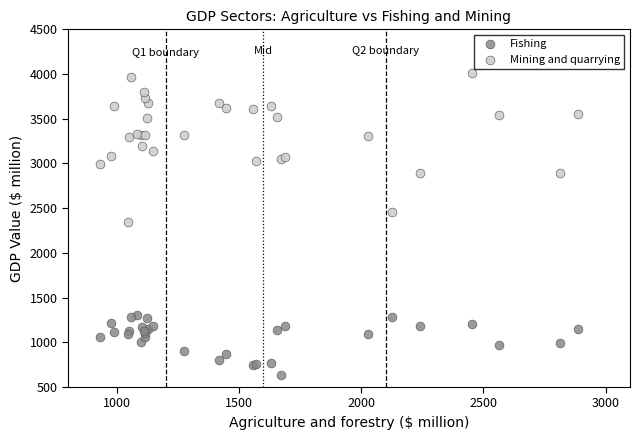

Which series has the widest spread of Y values?

Mining and quarrying